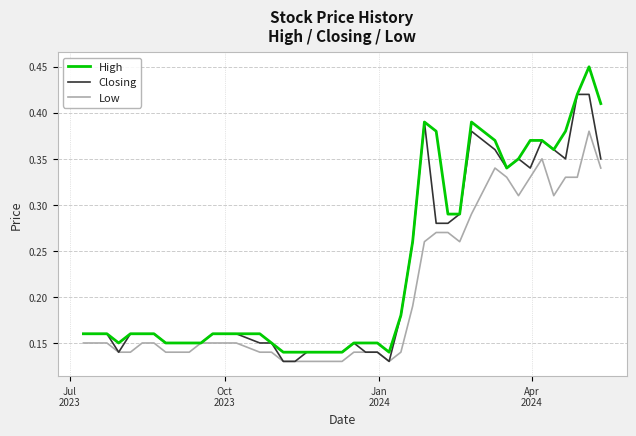

True or false: Closing has more than 0 points higher than both neighbors.

True